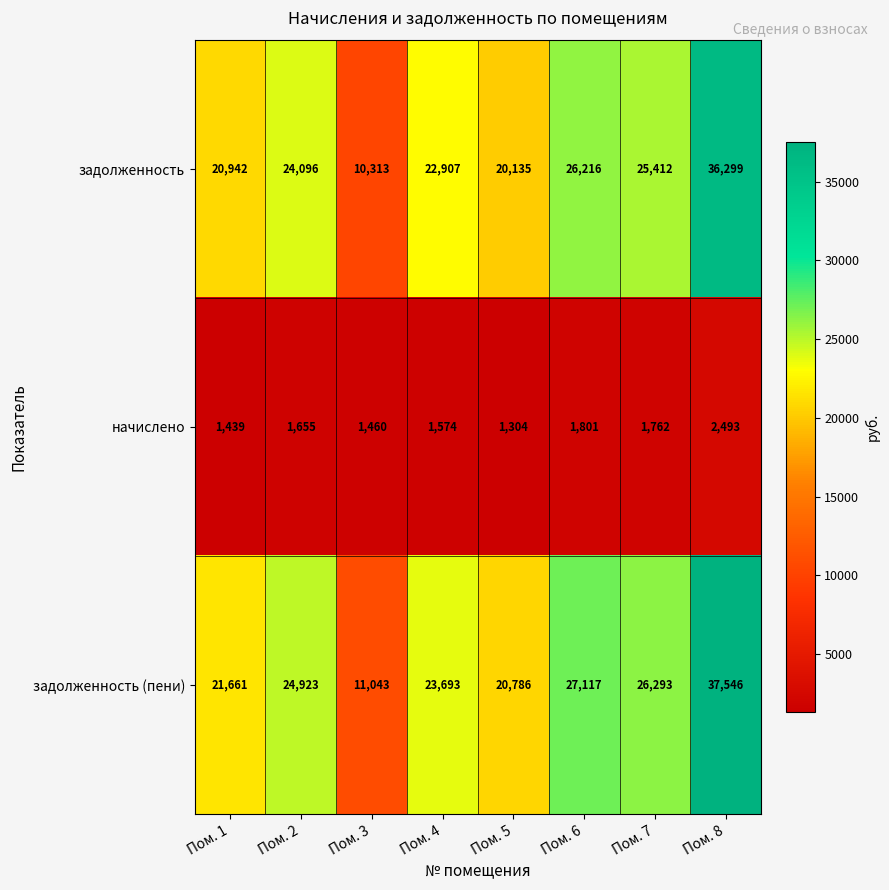

What is the maximum value shown in the chart?

37546